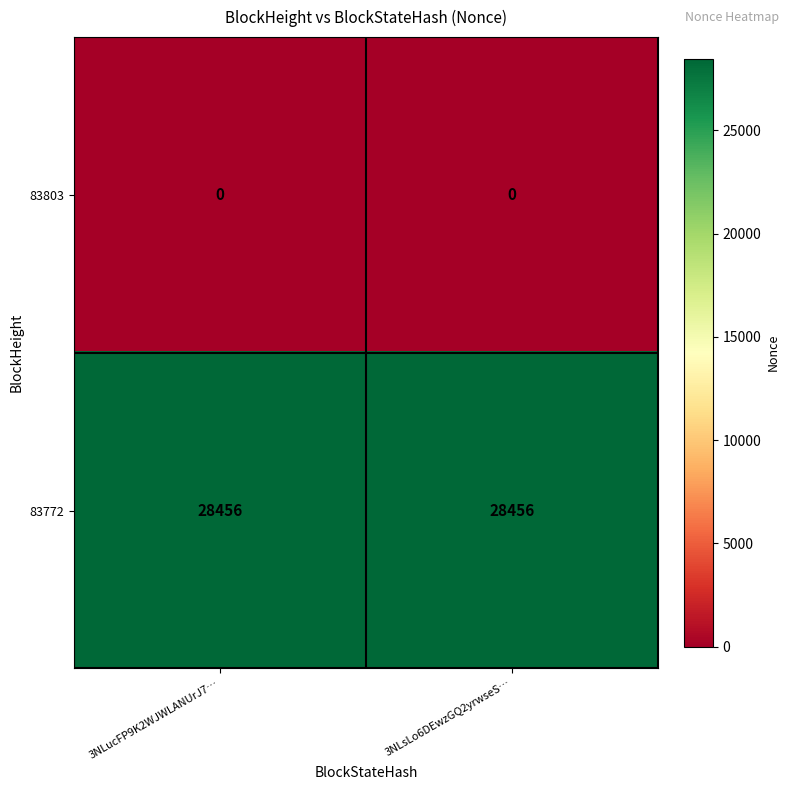

The value of 83772 at 3NLsLo6DEwzGQ2yrwseS… is 14935. True or false?

False